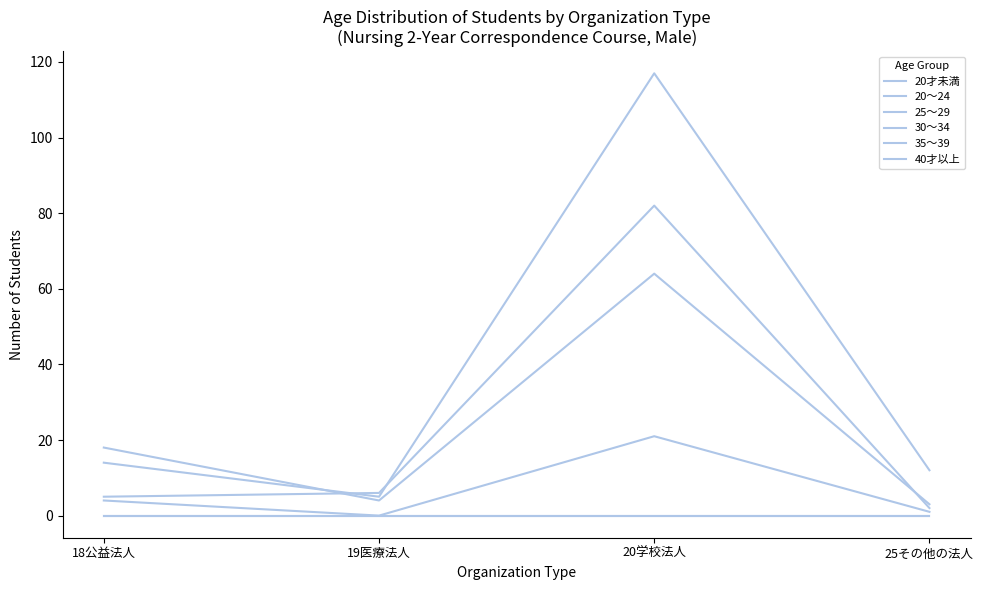

Is this an area chart (filled region under the line)?

No